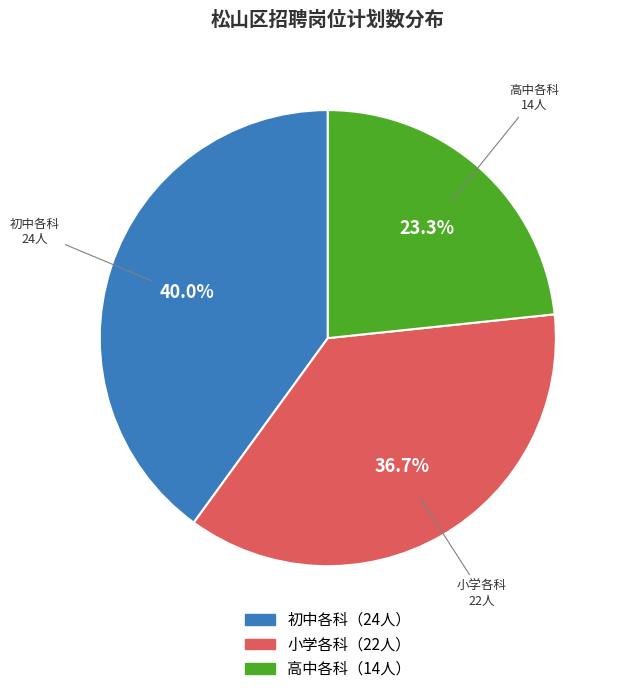

Does any single category account for the majority?

No